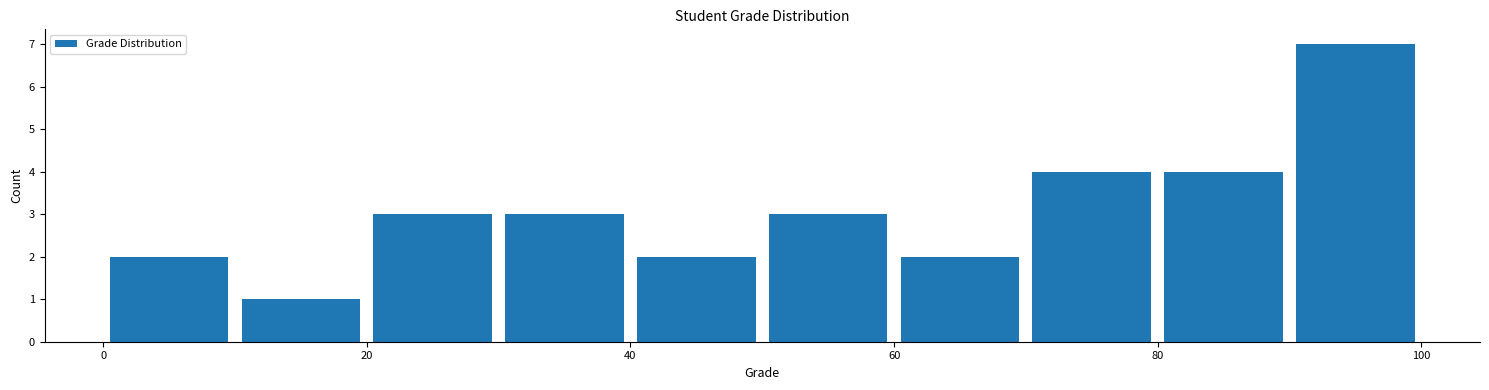

Reading left to right, list every bar in this chart as the range it spans on the x-axis followed by its height. The values are not printed on the chart, so give them approximately, as read against the axis.

0 to 10: 2
10 to 20: 1
20 to 30: 3
30 to 40: 3
40 to 50: 2
50 to 60: 3
60 to 70: 2
70 to 80: 4
80 to 90: 4
90 to 100: 7